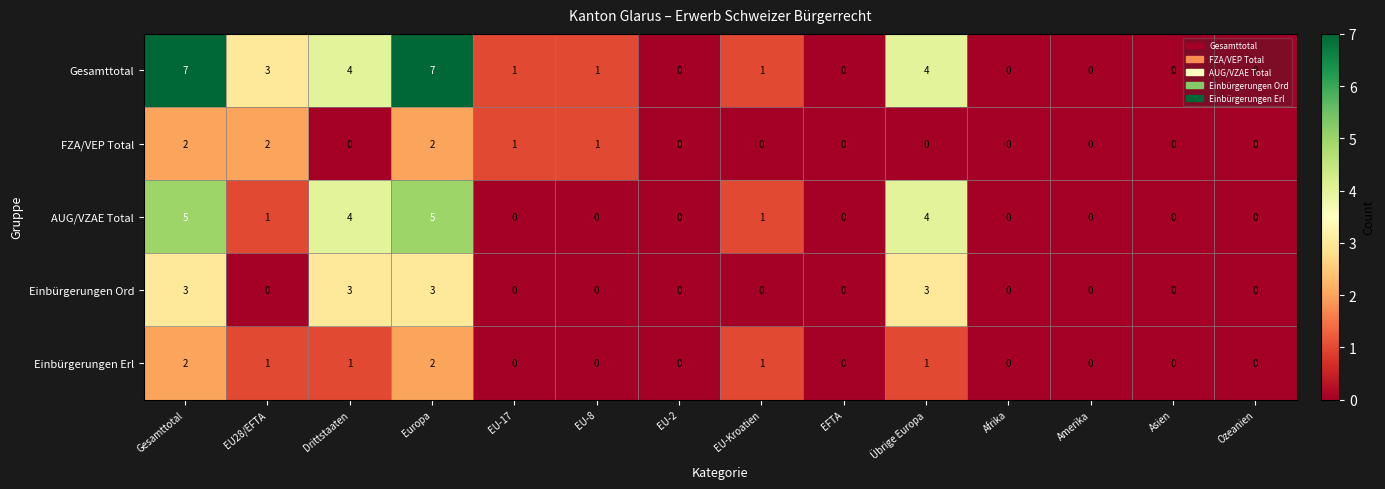

What is the difference between the maximum and minimum values in the Gesamttotal series?

7